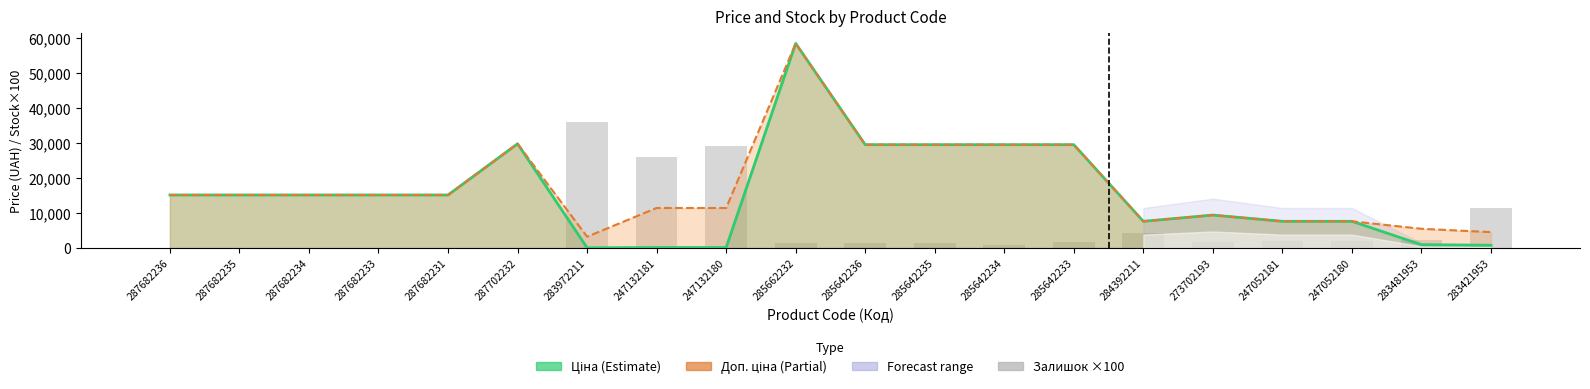

How many data points are less than 1600?

10